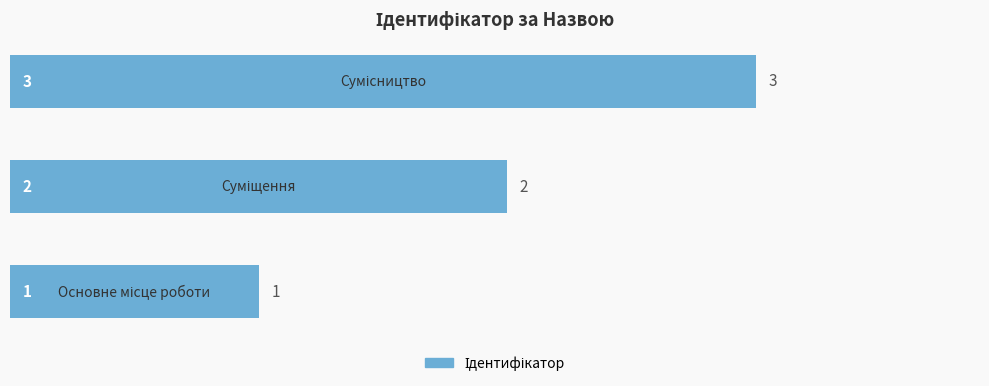

What is the sum of all values?

6